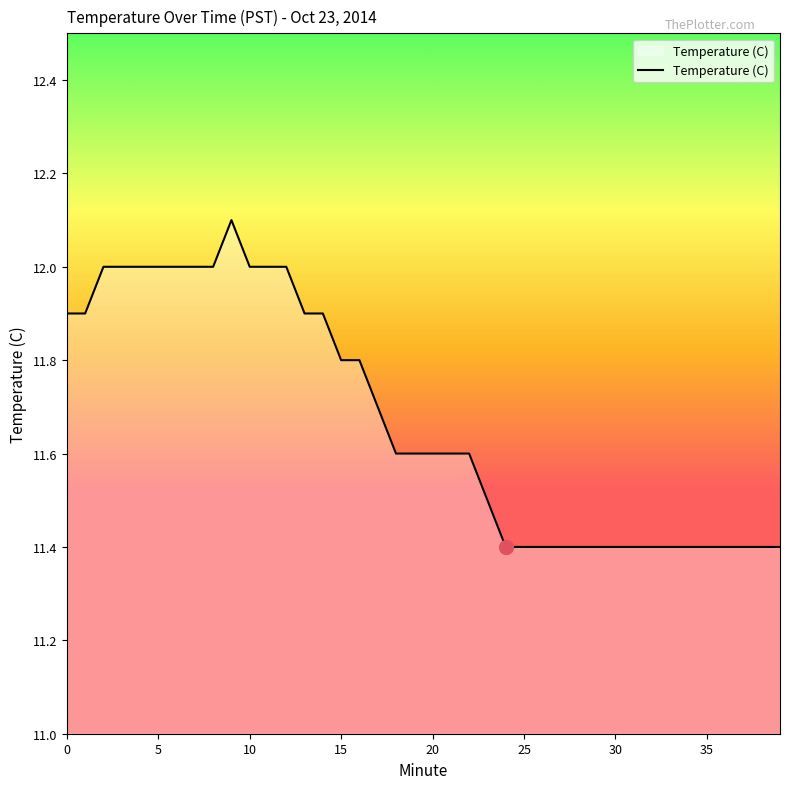

What is the maximum value shown in the chart?

12.1